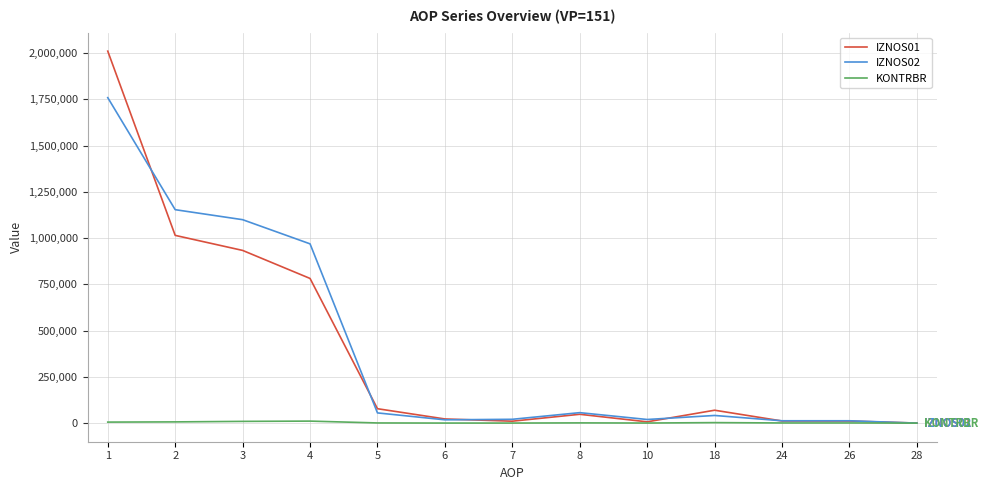

At which label is IZNOS01 closest to 1005399?

2